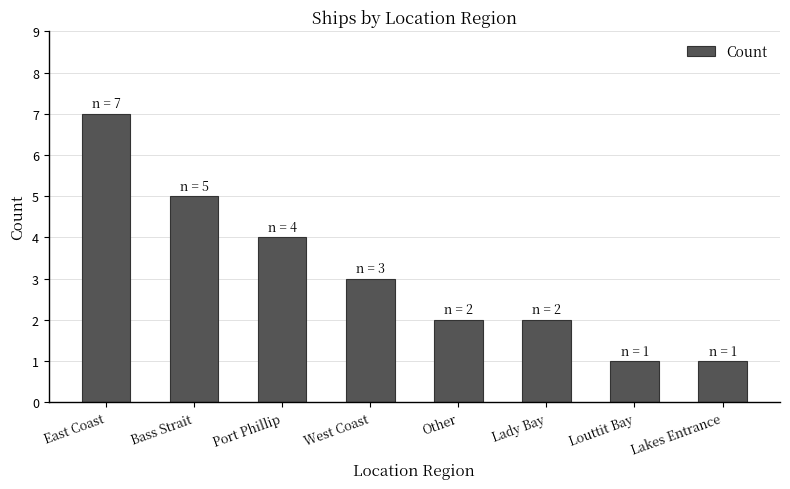

What is the average value?

3